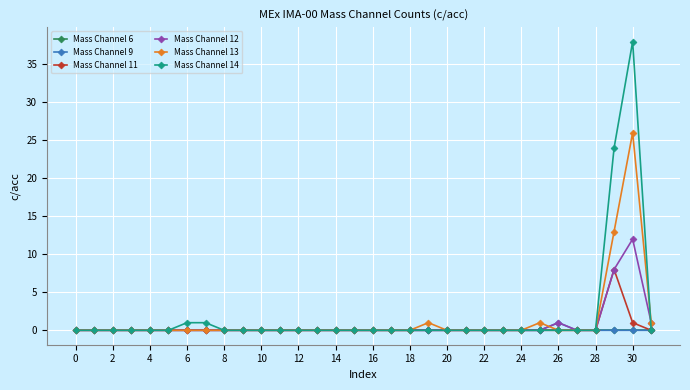

What is the greatest value displayed?

38